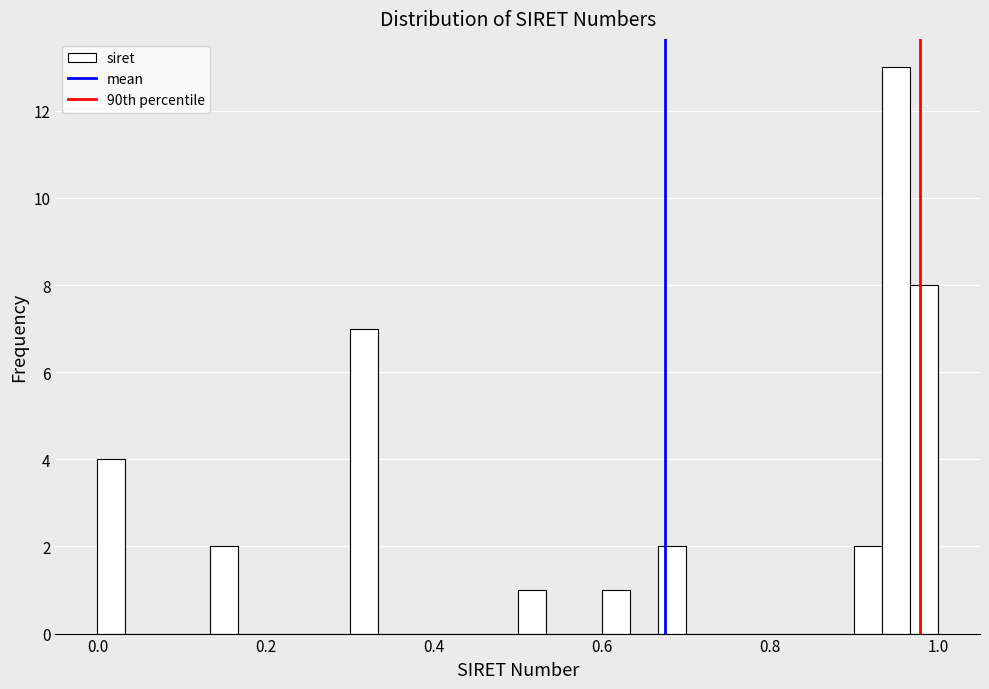

Around what value on the x-axis is the tallest bar? Give the approximate position of its centre, as read against the axis.

0.96